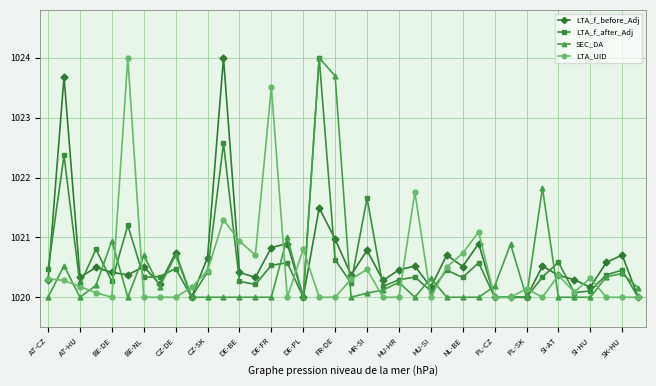

Reading left to right, transcribe all the data shown in this chart.

LTA_f_before_Adj: 1020.3	1023.7	1020.3	1020.5	1020.4	1020.4	1020.5	1020.2	1020.7	1020.0	1020.7	1024.0	1020.4	1020.3	1020.8	1020.9	1020.0	1021.5	1021.0	1020.4	1020.8	1020.3	1020.5	1020.5	1020.2	1020.7	1020.5	1020.9	1020.0	1020.0	1020.0	1020.5	1020.4	1020.3	1020.2	1020.6	1020.7	1020.0
LTA_f_after_Adj: 1020.5	1022.4	1020.2	1020.8	1020.3	1021.2	1020.3	1020.3	1020.5	1020.0	1020.4	1022.6	1020.3	1020.2	1020.5	1020.6	1020.0	1024.0	1020.6	1020.2	1021.7	1020.2	1020.3	1020.3	1020.1	1020.5	1020.3	1020.6	1020.0	1020.0	1020.0	1020.3	1020.6	1020.1	1020.1	1020.4	1020.5	1020.0
SEC_DA: 1020.0	1020.5	1020.0	1020.2	1020.9	1020.0	1020.7	1020.2	1020.7	1020.0	1020.0	1020.0	1020.0	1020.0	1020.0	1021.0	1020.0	1024.0	1023.7	1020.0	1020.1	1020.1	1020.2	1020.0	1020.3	1020.0	1020.0	1020.0	1020.2	1020.9	1020.0	1021.8	1020.0	1020.0	1020.0	1020.3	1020.4	1020.2
LTA_UID: 1020.3	1020.3	1020.2	1020.1	1020.0	1024.0	1020.0	1020.0	1020.0	1020.2	1020.4	1021.3	1020.9	1020.7	1023.5	1020.0	1020.8	1020.0	1020.0	1020.3	1020.5	1020.0	1020.0	1021.8	1020.0	1020.5	1020.7	1021.1	1020.0	1020.0	1020.1	1020.0	1020.4	1020.1	1020.3	1020.0	1020.0	1020.0